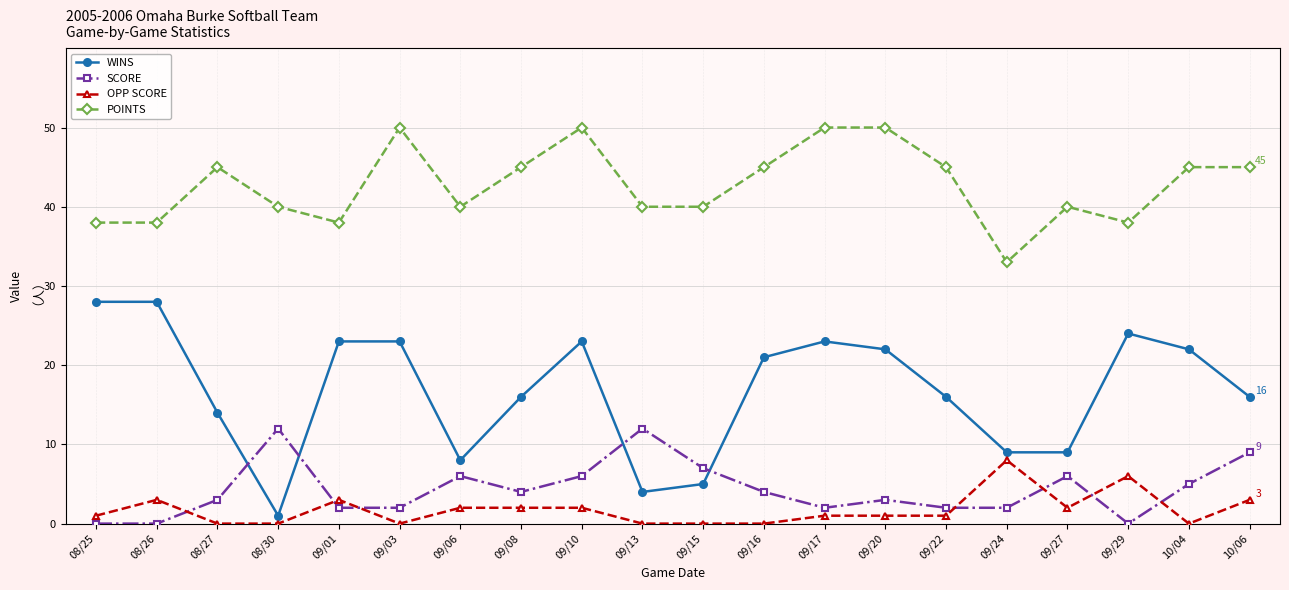

Which series has the largest range (max minus min)?

WINS